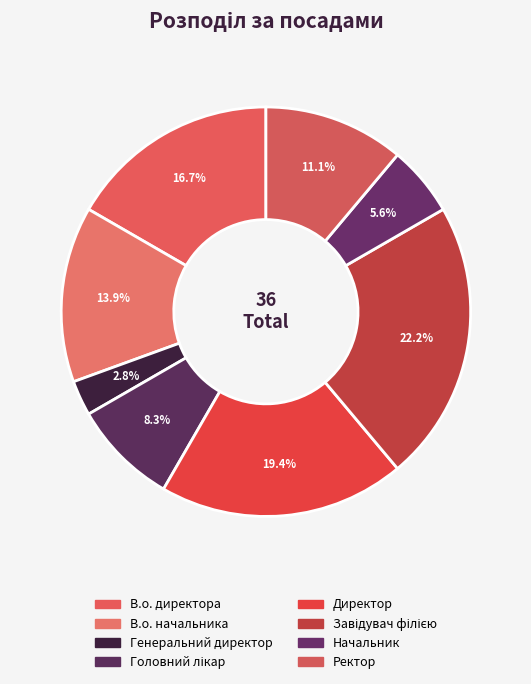

To the nearest percent, what is the difference between the Ректор and Завідувач філією slice percentages?

11%